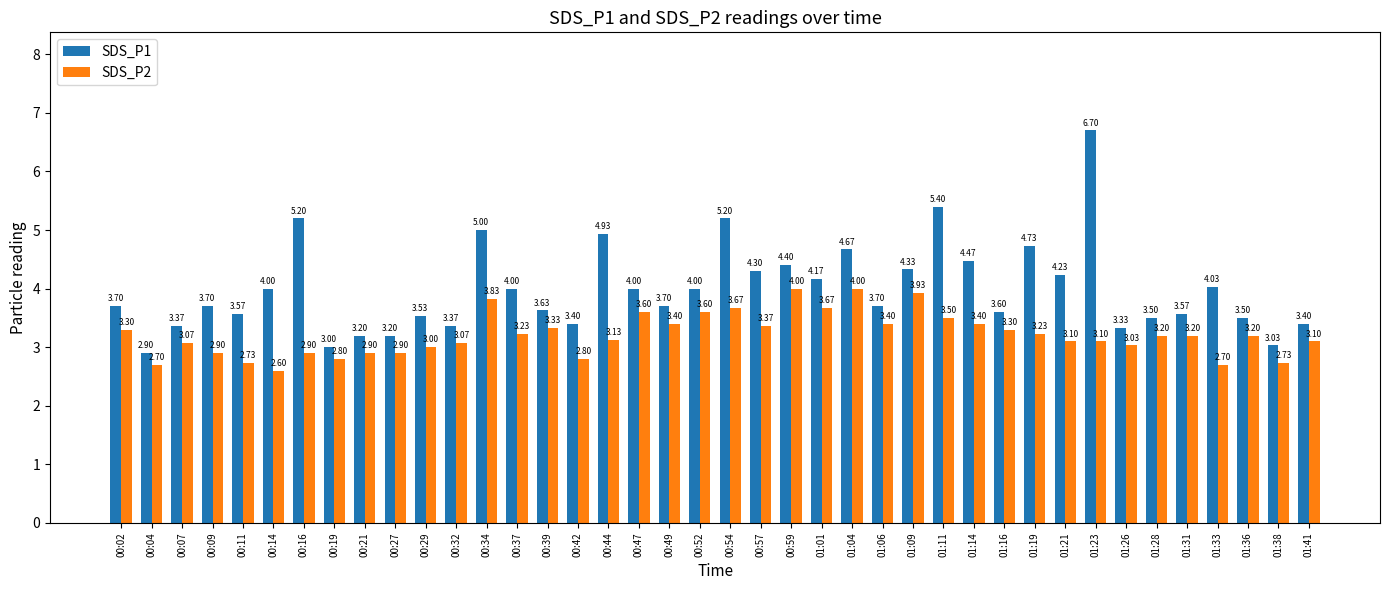

What is the greatest value displayed?

6.7